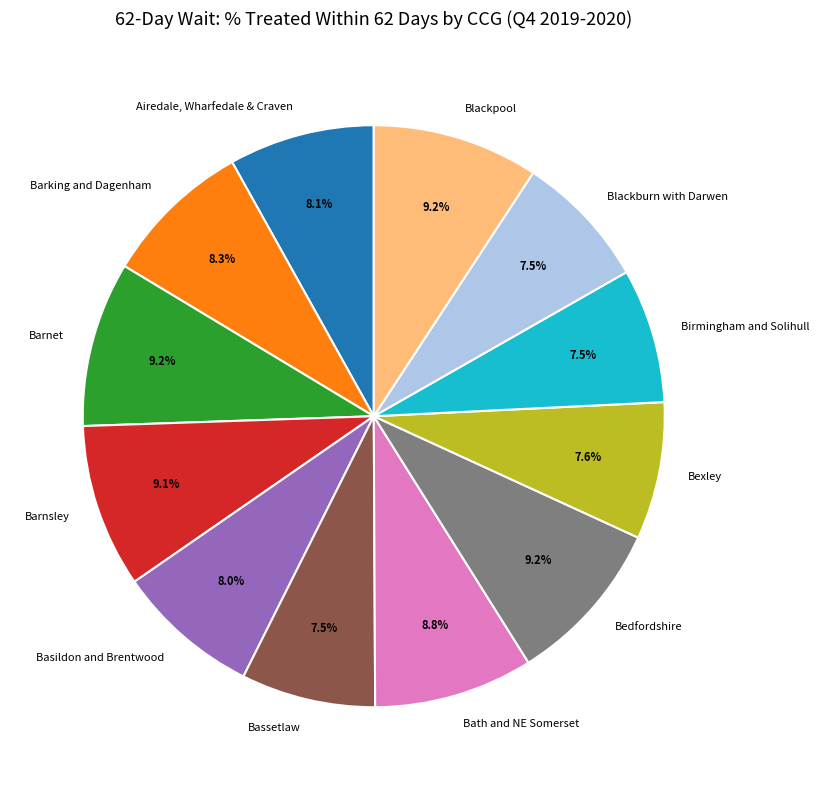

Does any single category account for the majority?

No